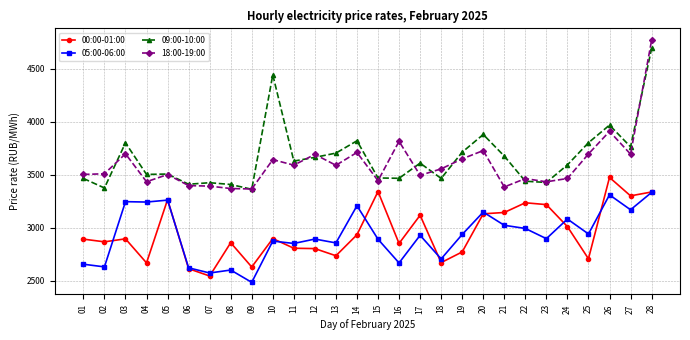

Which series changed the most between 04 and 24?

00:00-01:00